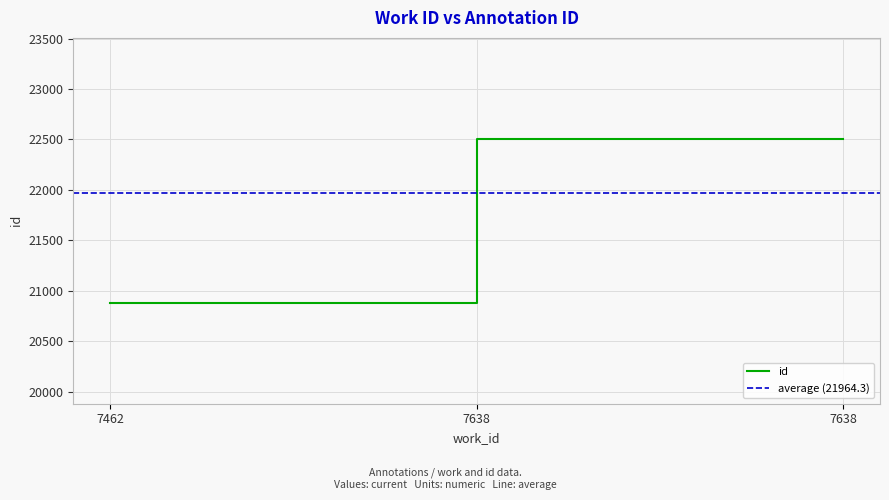

True or false: the data shows 20880 at 7462.

True